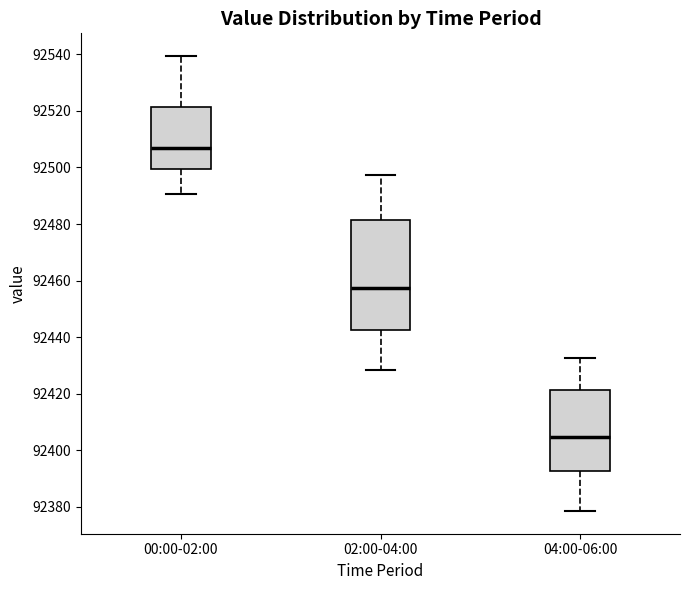

Which box has the highest median line?

00:00-02:00